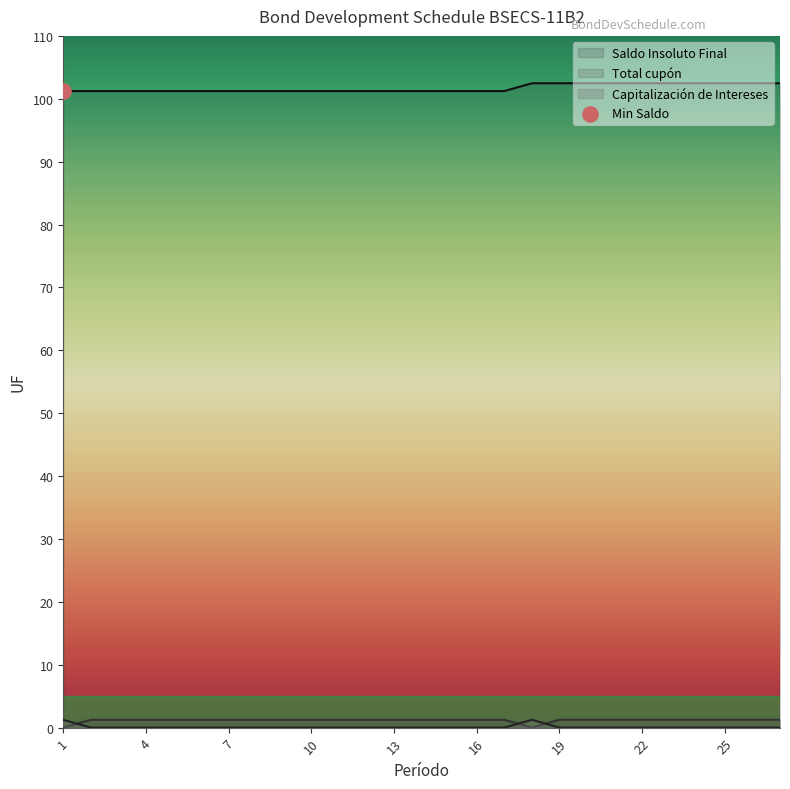

At how many categories does at least one series exceed 85?

27